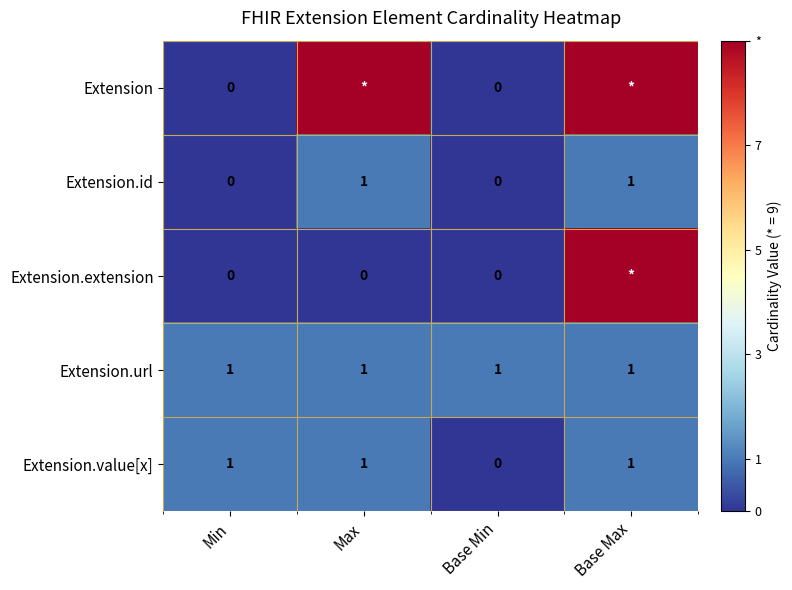

How many Extension.value[x] values are between 1 and 2?

3